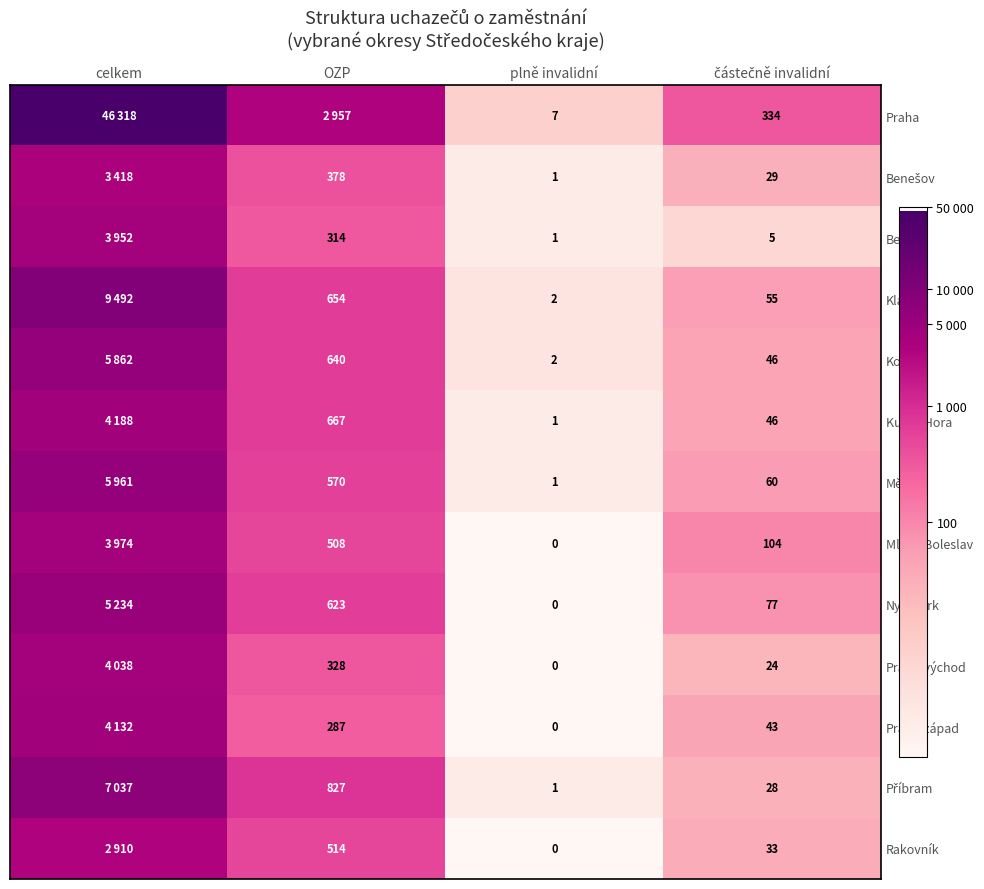

Which label corresponds to the smallest value in the chart?

plně invalidní